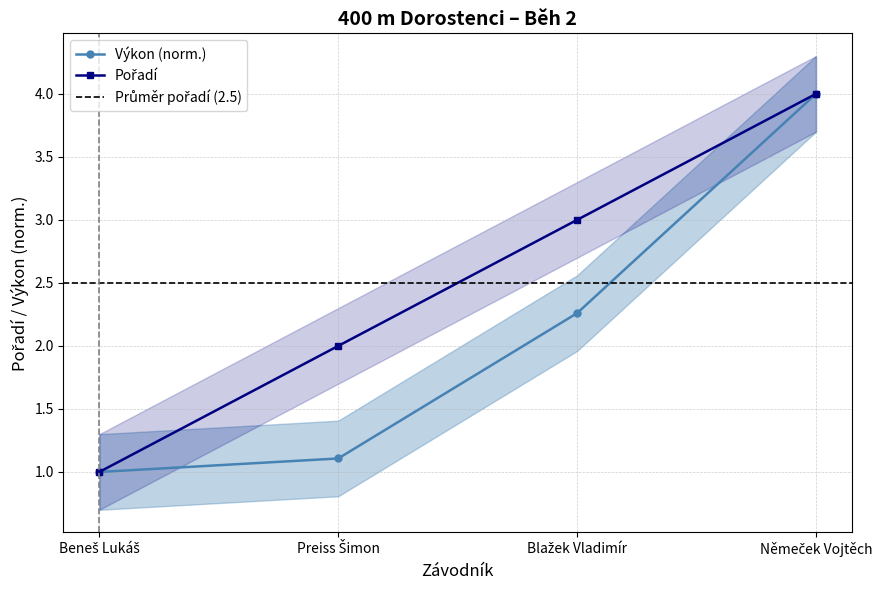

Rank the categories by Výkon value from highest to lowest.

Němeček Vojtěch, Blažek Vladimír, Preiss Šimon, Beneš Lukáš